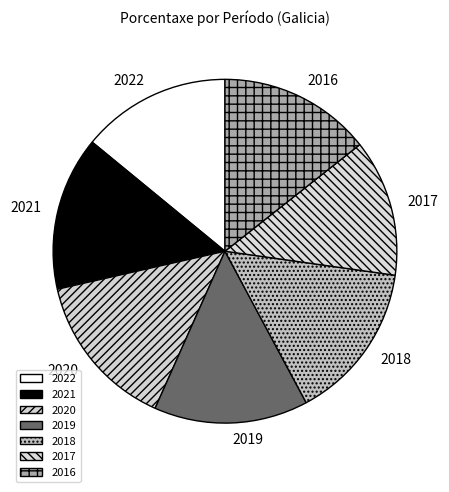

Is 2019 the majority of the pie?

No